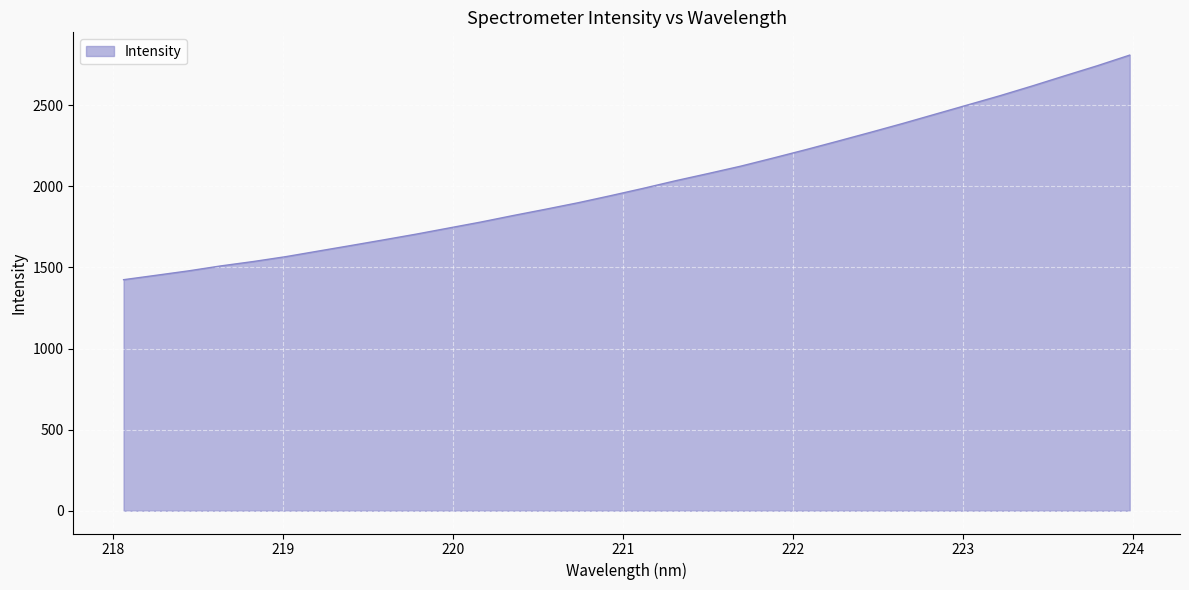

How many lines are shown in the chart?

1